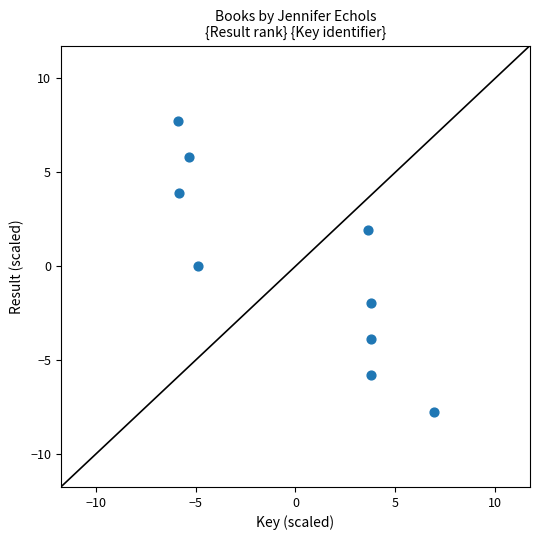

What is the range of X values (max minus min)?

12.9